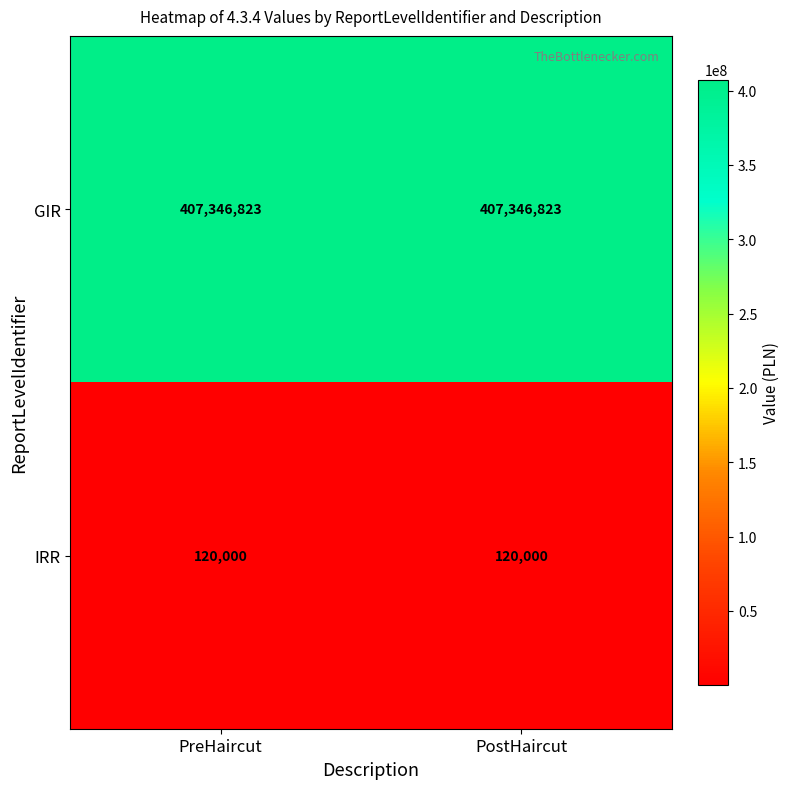

What is the average value of the GIR series?

407346823